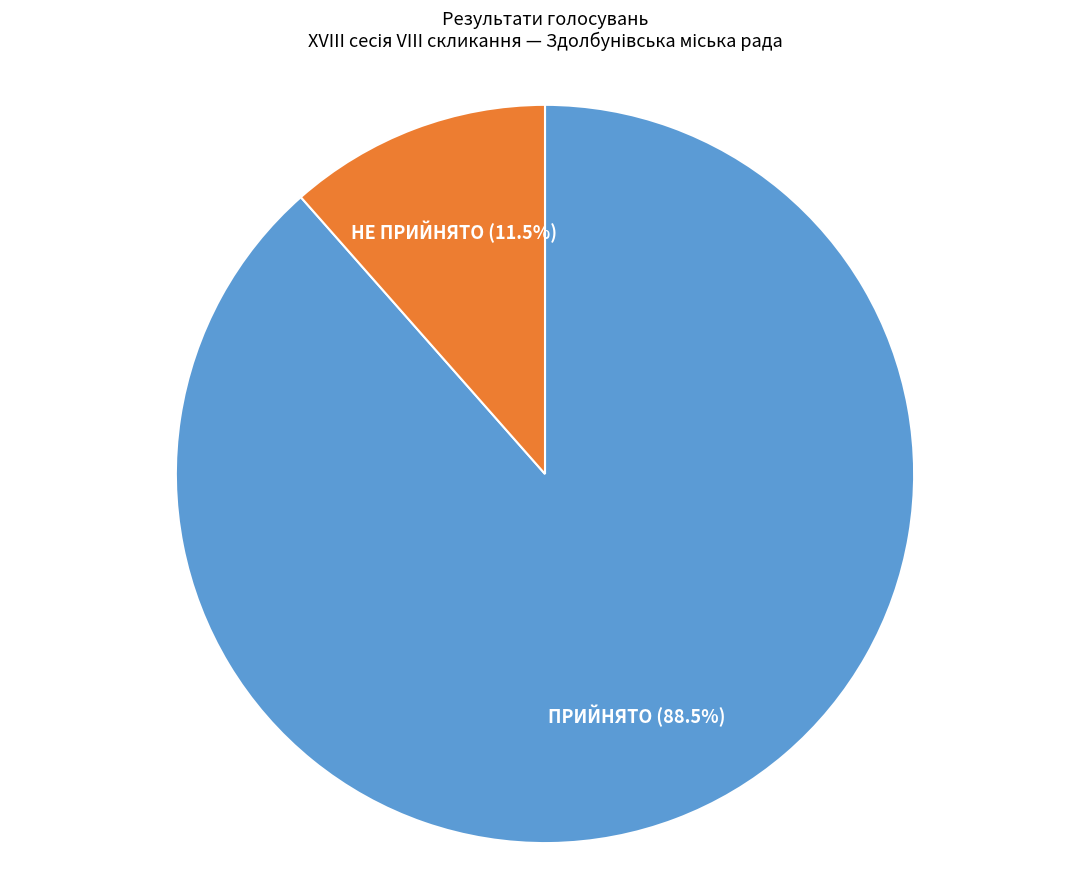

How many segments does this pie chart have?

2